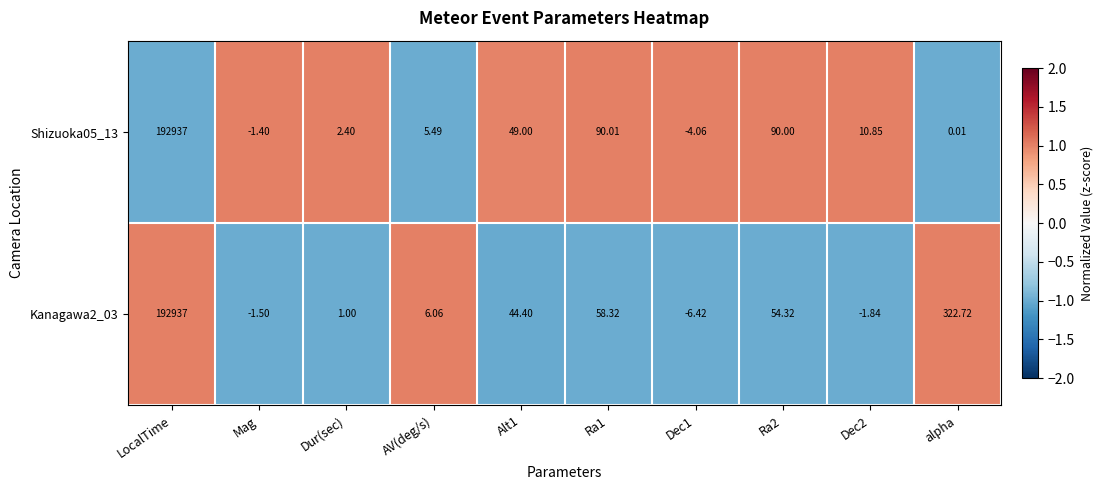

How many data points in Kanagawa2_03 are less than 44?

5